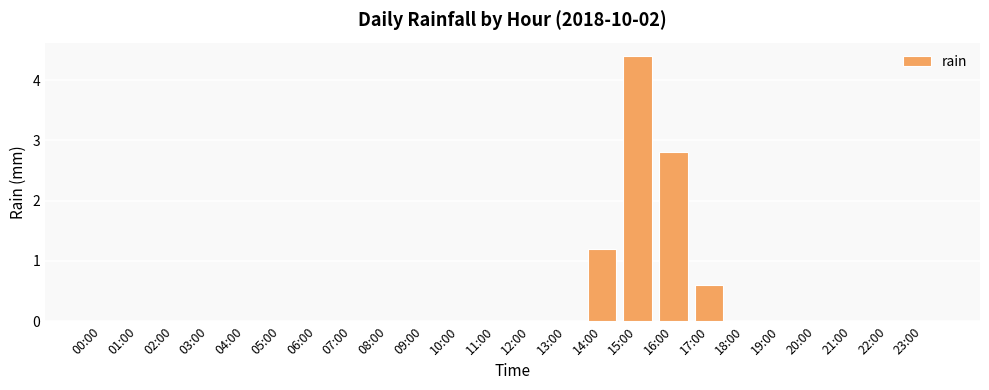

The chart shows a value of -3.0 at 01:00. True or false?

False